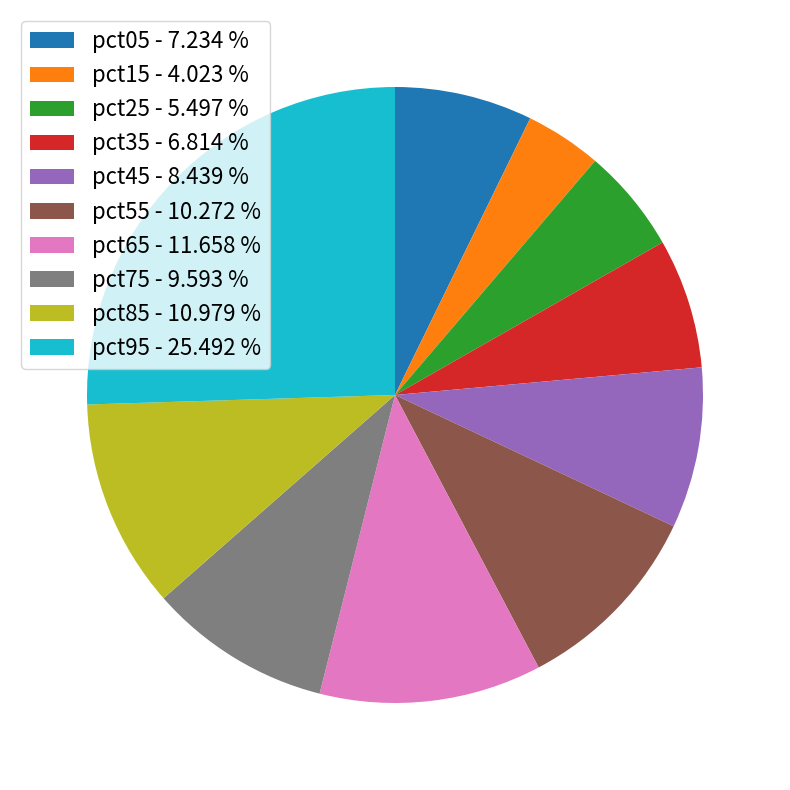

Is pct15 - 4.023 % the majority of the pie?

No